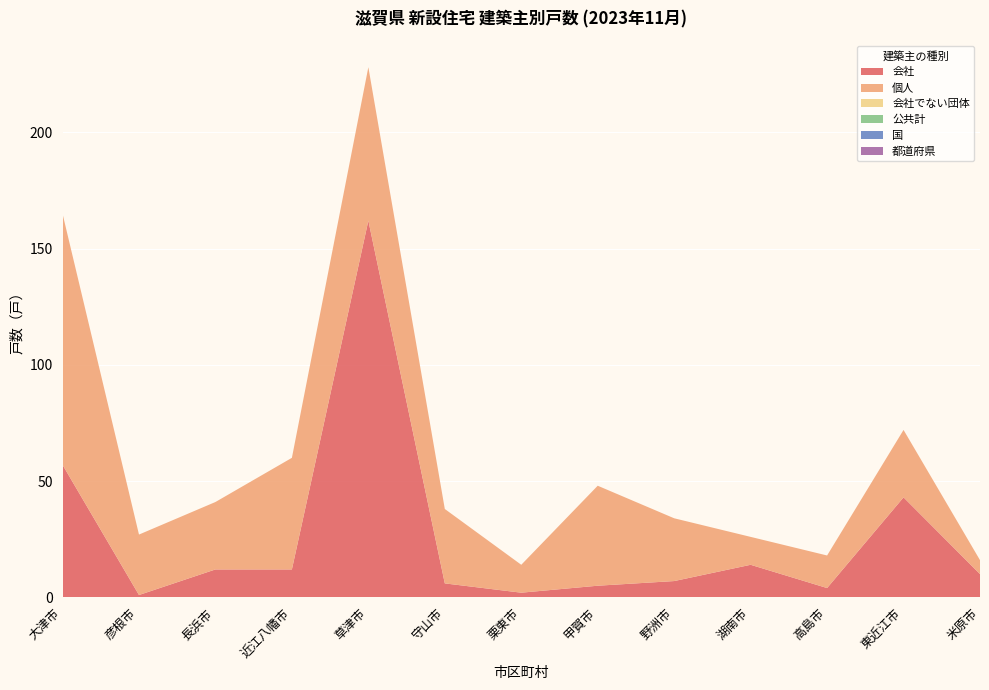

Reading right to left, list all the values displayed in this chart.

会社: 米原市=10	東近江市=43	高島市=4	湖南市=14	野洲市=7	甲賀市=5	栗東市=2	守山市=6	草津市=162	近江八幡市=12	長浜市=12	彦根市=1	大津市=57
個人: 米原市=6	東近江市=29	高島市=14	湖南市=12	野洲市=27	甲賀市=43	栗東市=12	守山市=32	草津市=66	近江八幡市=48	長浜市=29	彦根市=26	大津市=108
会社でない団体: 米原市=0	東近江市=0	高島市=0	湖南市=0	野洲市=0	甲賀市=0	栗東市=0	守山市=0	草津市=0	近江八幡市=0	長浜市=0	彦根市=0	大津市=0
公共計: 米原市=0	東近江市=0	高島市=0	湖南市=0	野洲市=0	甲賀市=0	栗東市=0	守山市=0	草津市=0	近江八幡市=0	長浜市=0	彦根市=0	大津市=0
国: 米原市=0	東近江市=0	高島市=0	湖南市=0	野洲市=0	甲賀市=0	栗東市=0	守山市=0	草津市=0	近江八幡市=0	長浜市=0	彦根市=0	大津市=0
都道府県: 米原市=0	東近江市=0	高島市=0	湖南市=0	野洲市=0	甲賀市=0	栗東市=0	守山市=0	草津市=0	近江八幡市=0	長浜市=0	彦根市=0	大津市=0